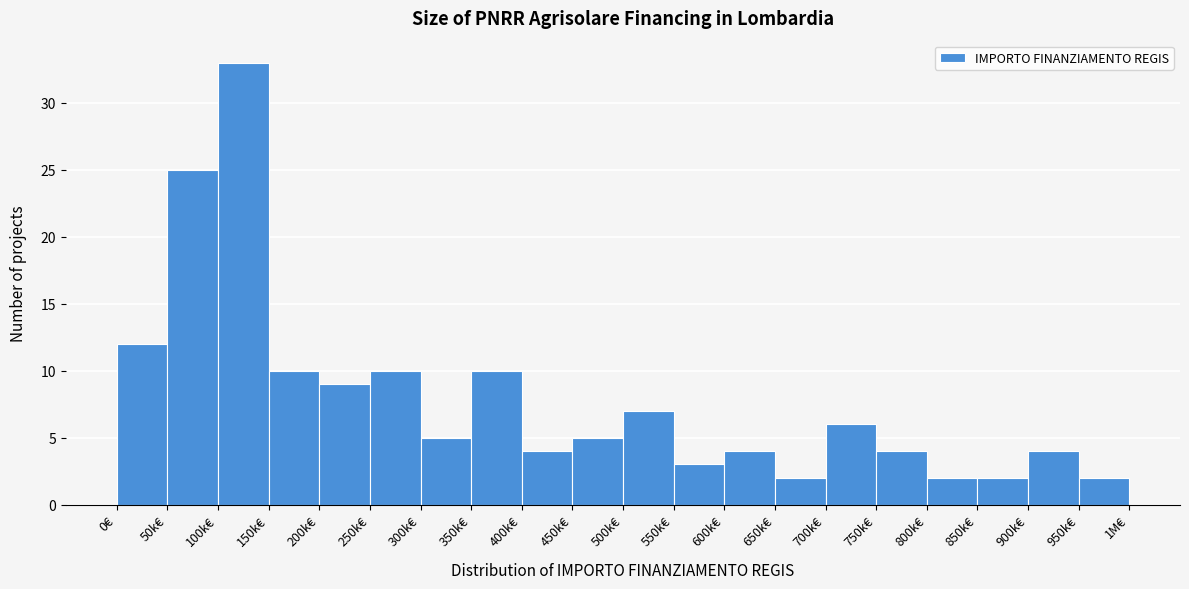

Reading left to right, what are all the values shown in this chart?

12	25	33	10	9	10	5	10	4	5	7	3	4	2	6	4	2	2	4	2